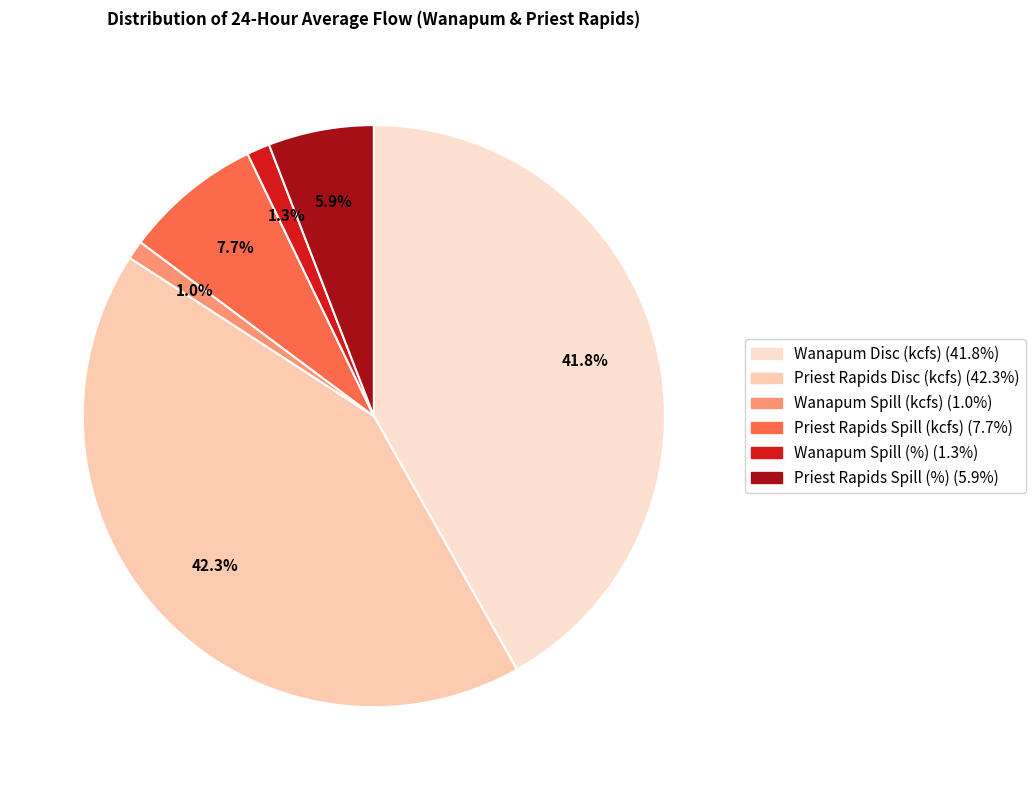

How many slices are in this pie chart?

6